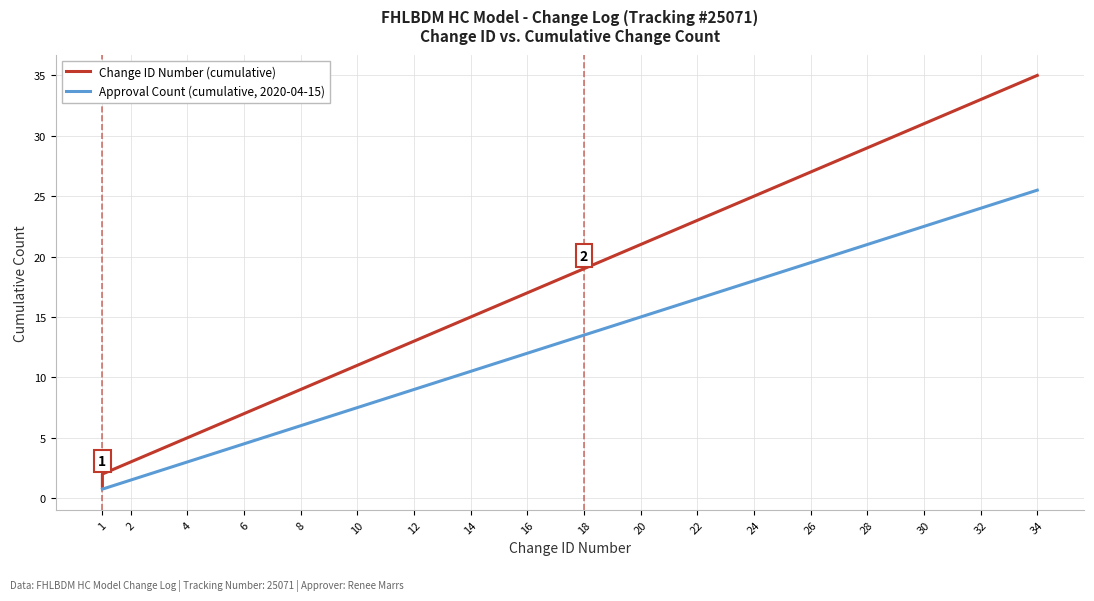

What is the lowest value of the Change ID Number (cumulative) series?

1.0